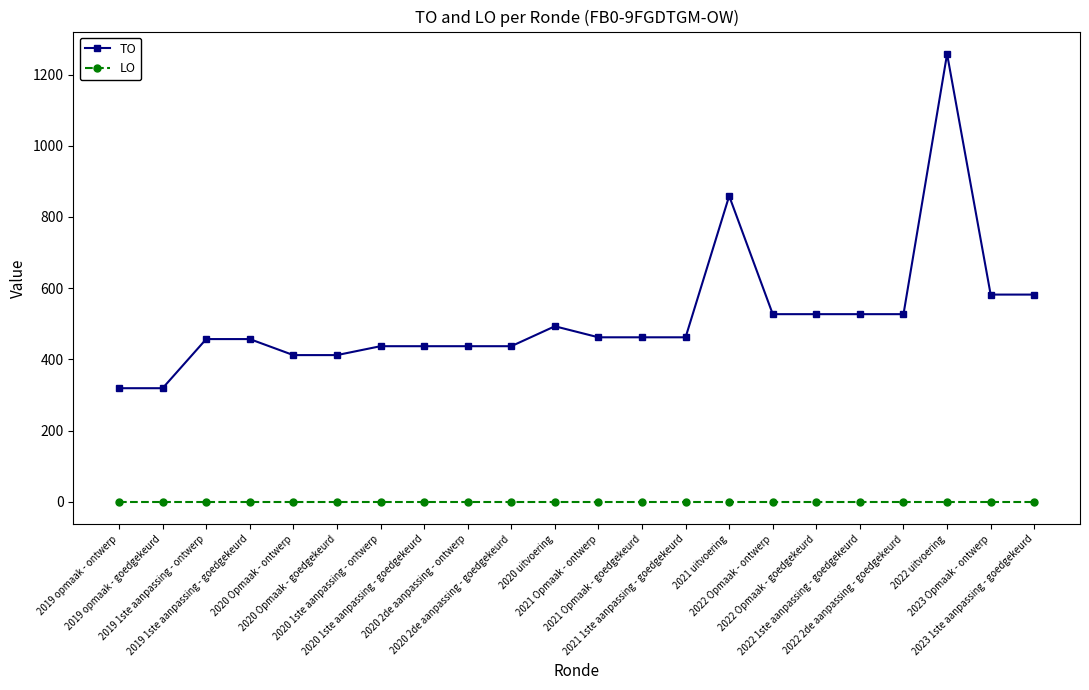

What is the average value of the TO series?

518